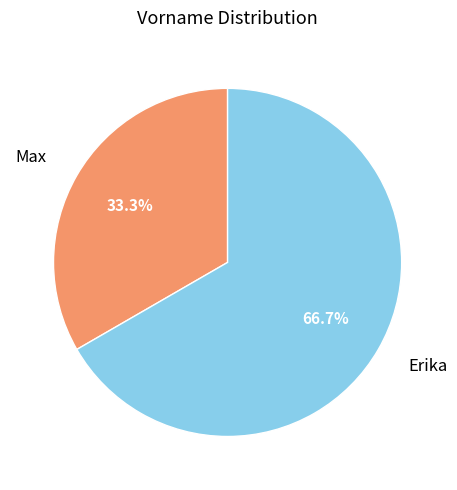

Count the number of slices in the pie.

2